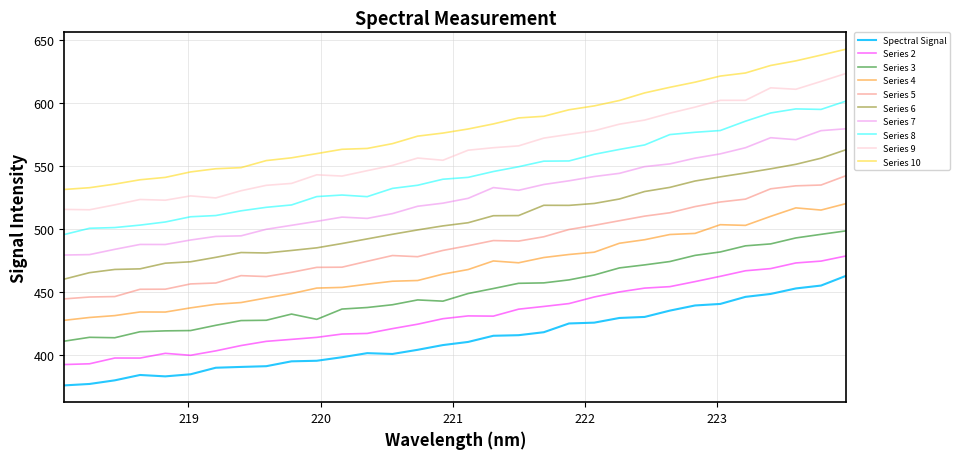

List the series in order of their peak value, lowest first.

Spectral Signal, Series 2, Series 3, Series 4, Series 5, Series 6, Series 7, Series 8, Series 9, Series 10